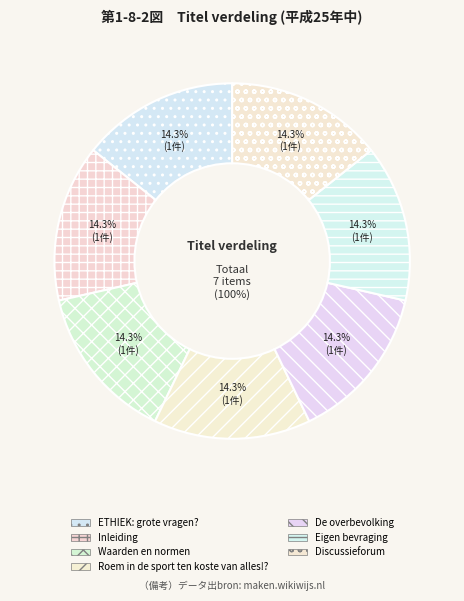

How many slices are in this pie chart?

7